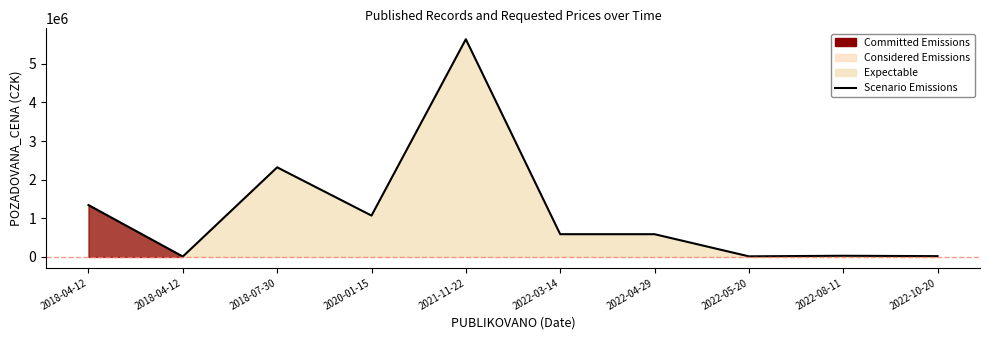

Which has a higher value, 2022-05-20 or 2022-10-20?

2022-10-20